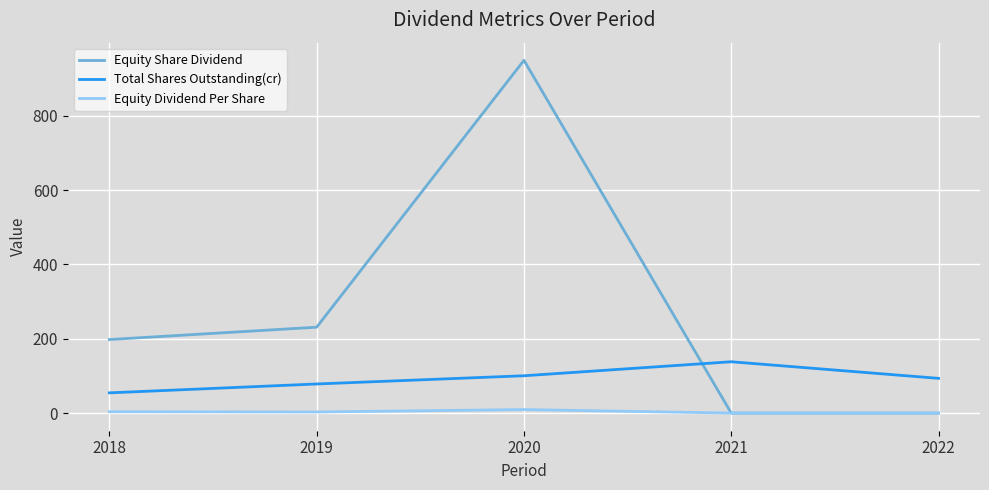

Is the value of Total Shares Outstanding(cr) at 2021 greater than the value of Equity Share Dividend at 2022?

Yes